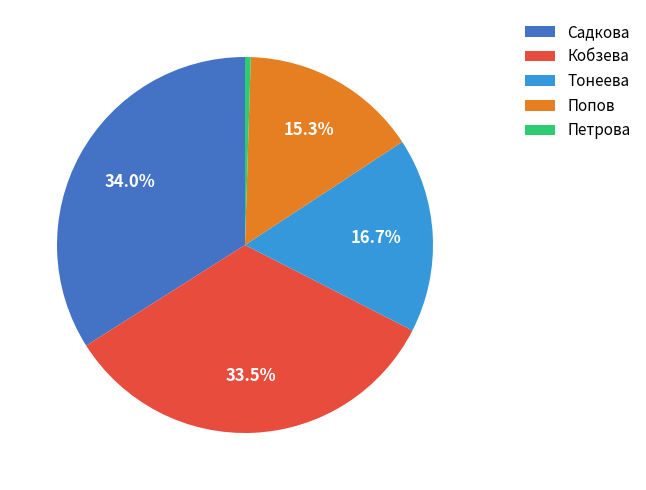

Combined, do Петрова and Тонеева account for over 50%?

No